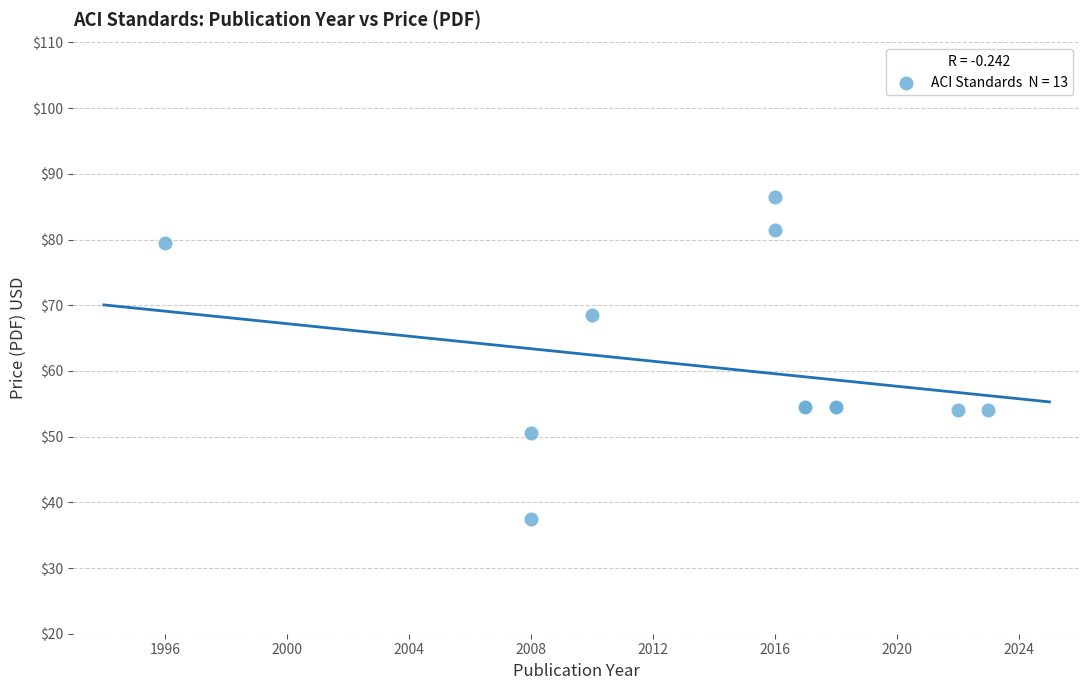

What Y value in the scatter plot is closest to 62?

68.5